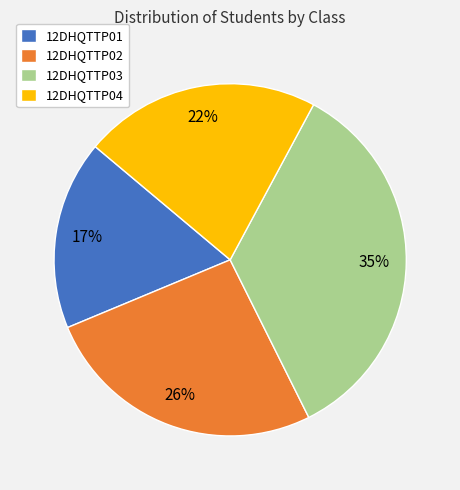

To the nearest percent, what is the combined percentage of 12DHQTTP01 and 12DHQTTP03?

52%